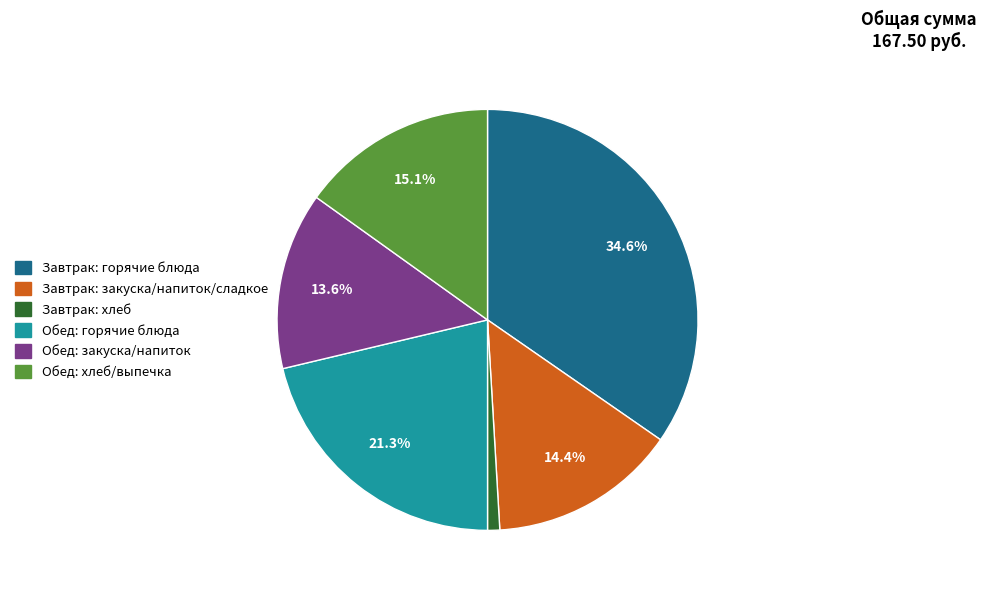

Count the number of slices in the pie.

6